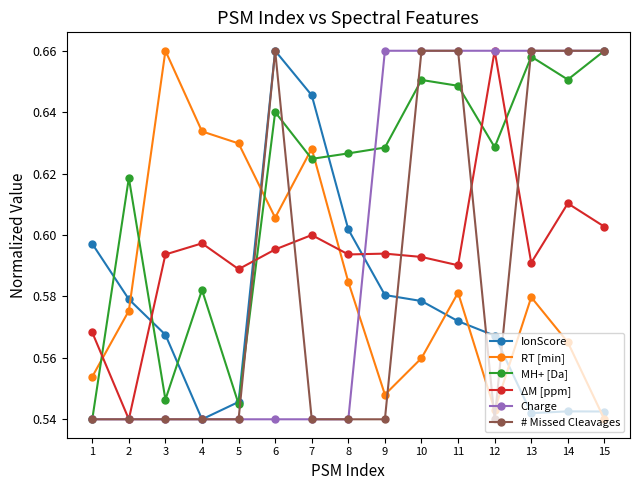

At which label does IonScore reach its peak?

6